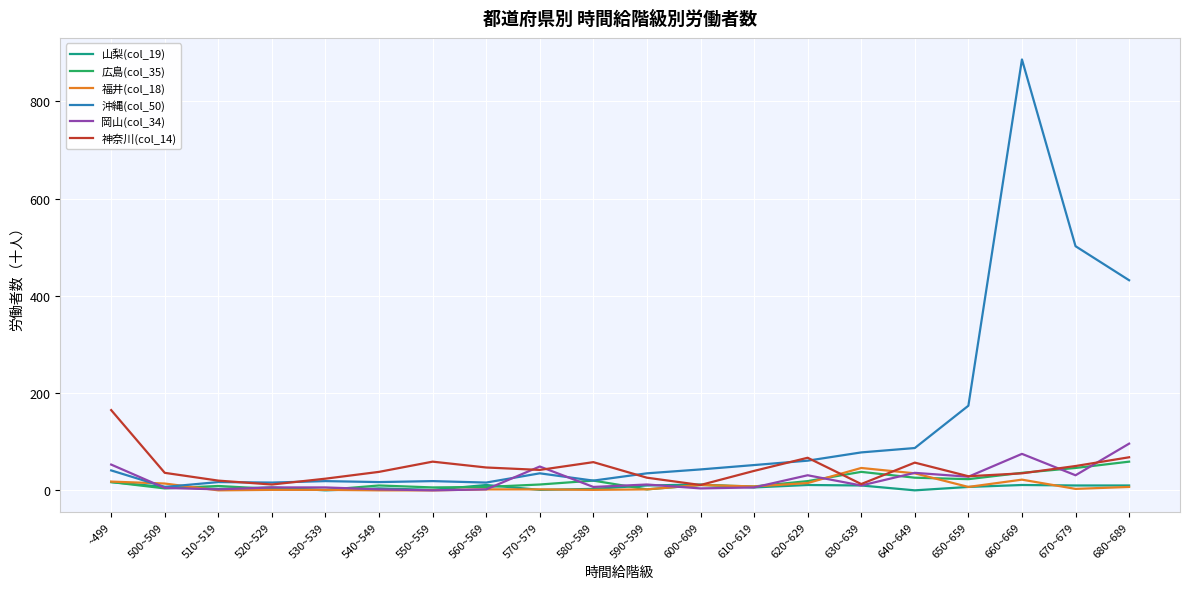

The 福井(col_18) series shows 2 at 560~569. True or false?

True